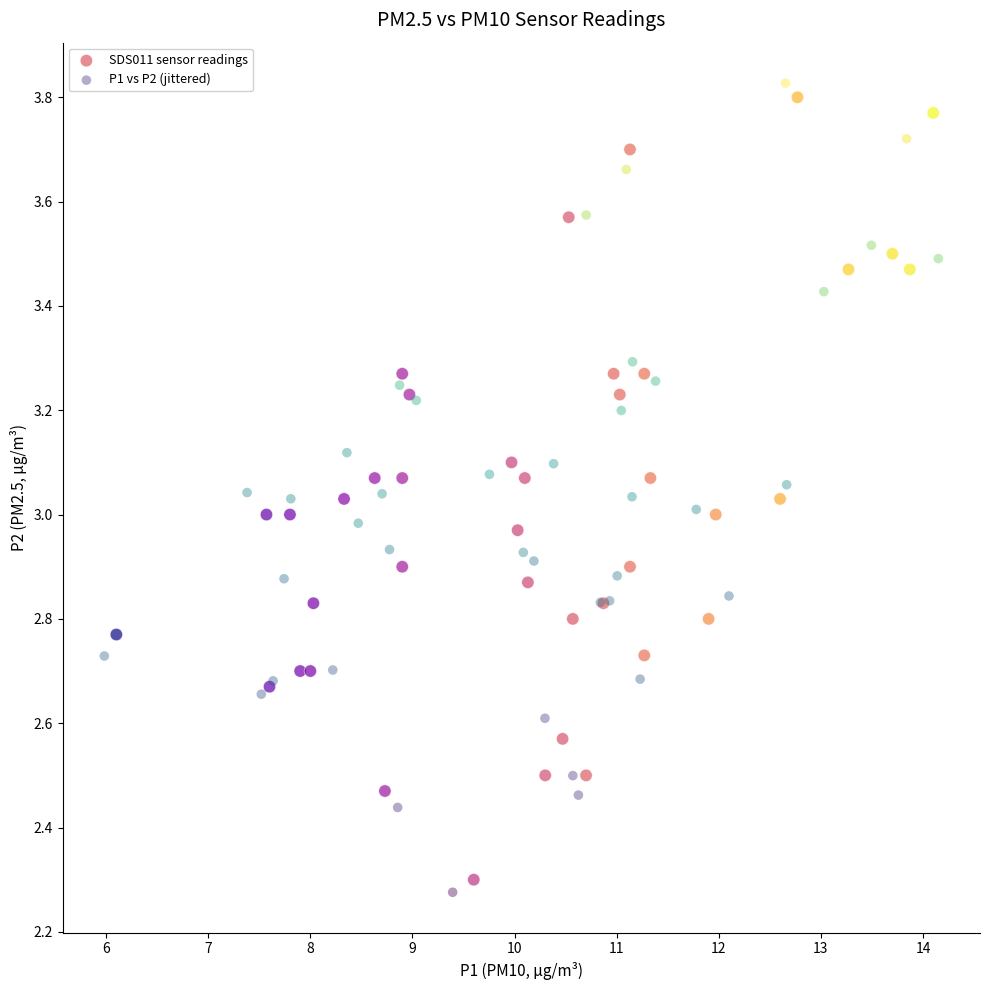

Which series reaches the maximum Y coordinate?

P1 vs P2 (jittered)